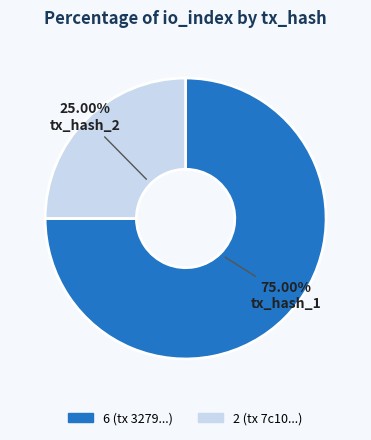

Rank the categories by value from lowest to highest.

2 (tx 7c10...), 6 (tx 3279...)